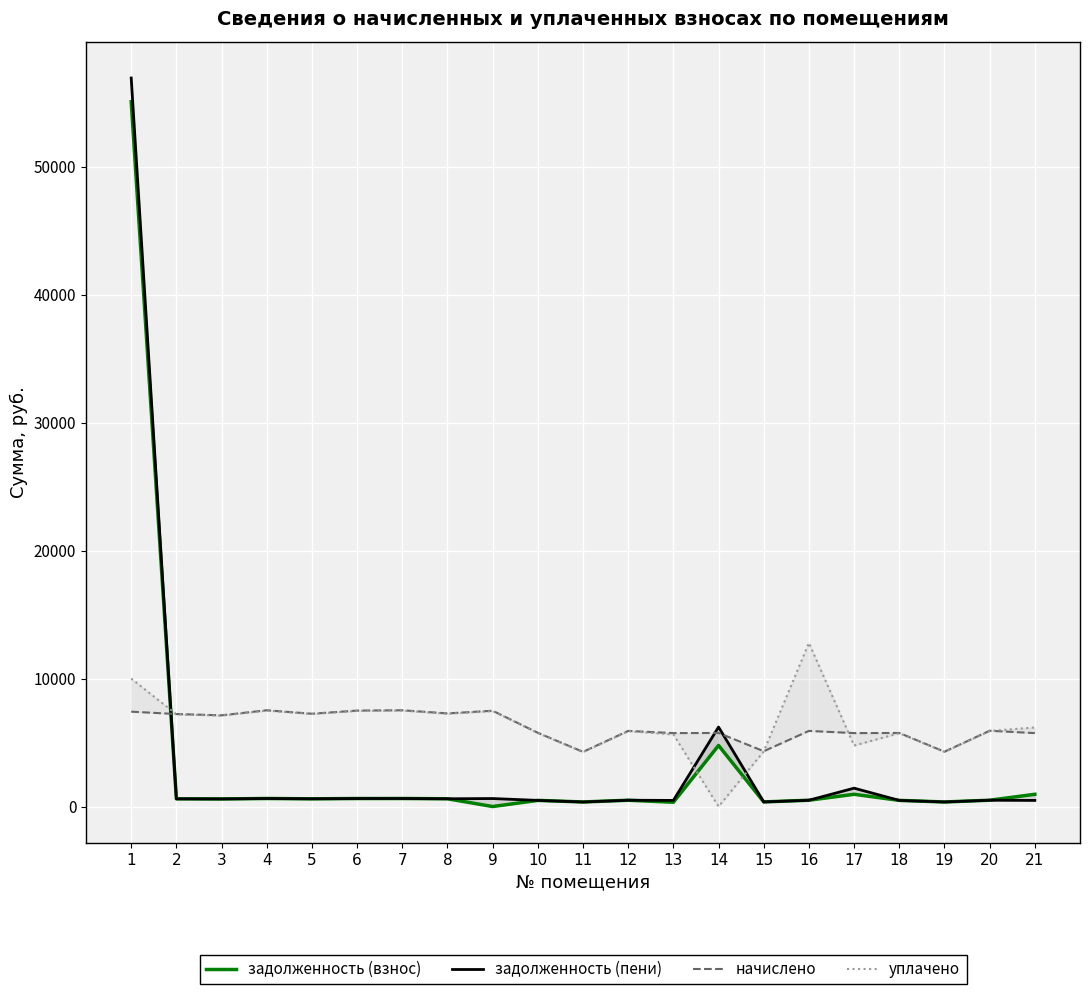

At 1, list the series in order from largest to smallest.

задолженность (пени), задолженность (взнос), уплачено, начислено